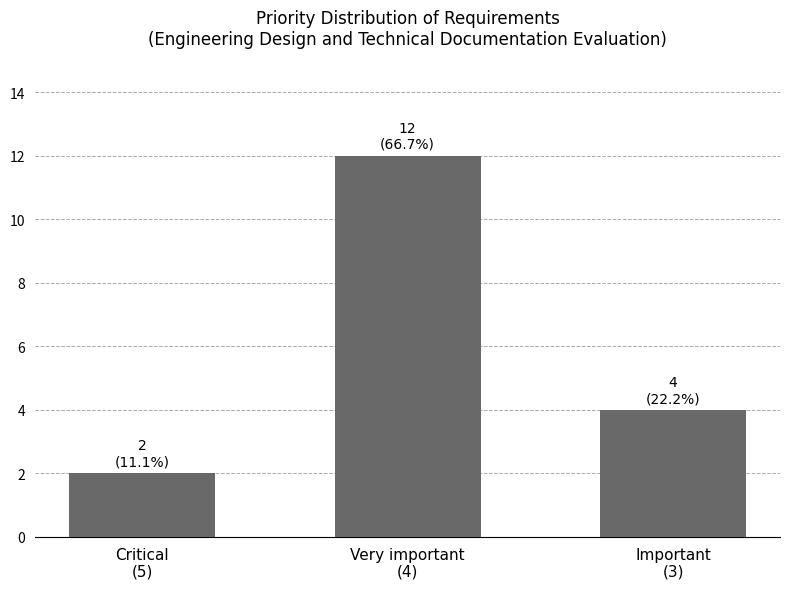

What position from the left is Critical
(5)?

1